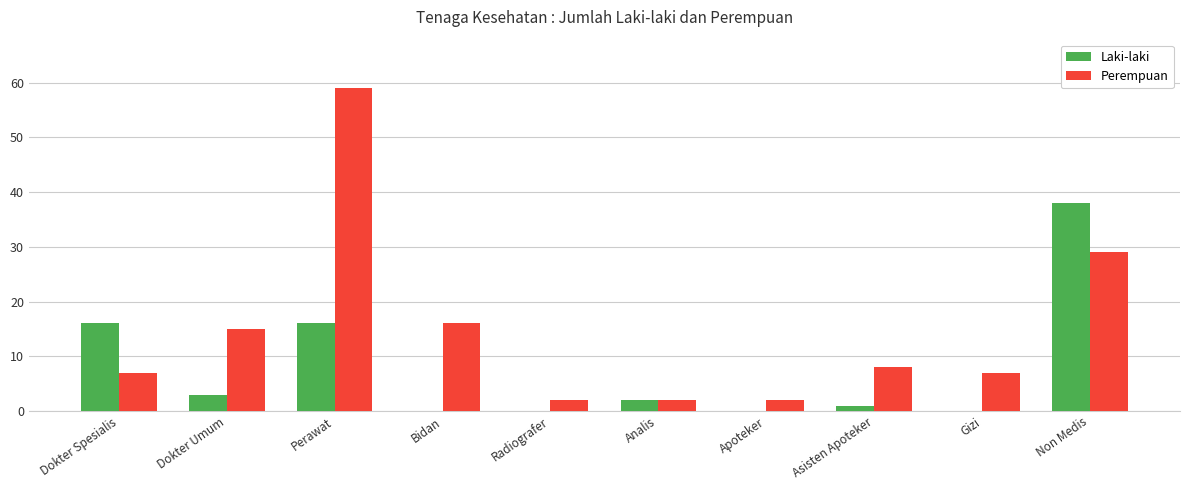

What is the total value across all series at Perawat?

75